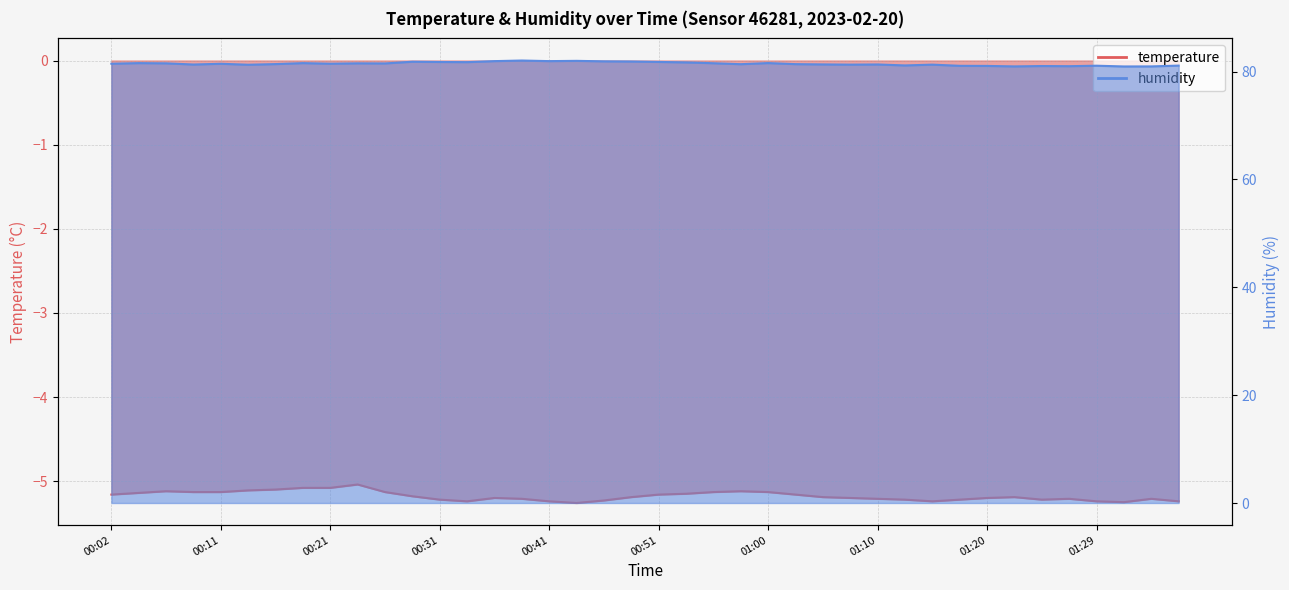

Reading left to right, transcribe all the data shown in this chart.

temperature: -5.2	-5.1	-5.1	-5.1	-5.1	-5.1	-5.1	-5.1	-5.1	-5.0	-5.1	-5.2	-5.2	-5.2	-5.2	-5.2	-5.2	-5.3	-5.2	-5.2	-5.2	-5.2	-5.1	-5.1	-5.1	-5.2	-5.2	-5.2	-5.2	-5.2	-5.2	-5.2	-5.2	-5.2	-5.2	-5.2	-5.2	-5.2	-5.2	-5.2
humidity: 81.5	81.6	81.5	81.3	81.4	81.3	81.4	81.6	81.5	81.5	81.5	81.8	81.8	81.7	81.9	82.0	81.9	82.0	81.9	81.9	81.8	81.7	81.5	81.4	81.6	81.4	81.3	81.3	81.3	81.1	81.3	81.1	81.0	81.0	81.0	81.0	81.1	80.9	81.0	81.1